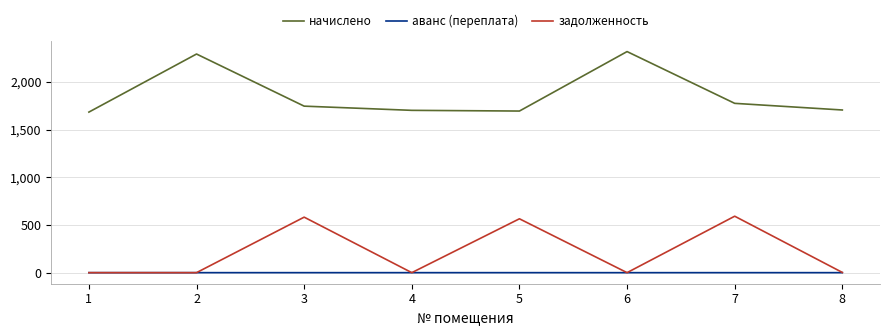

True or false: задолженность and начислено intersect in this chart.

False